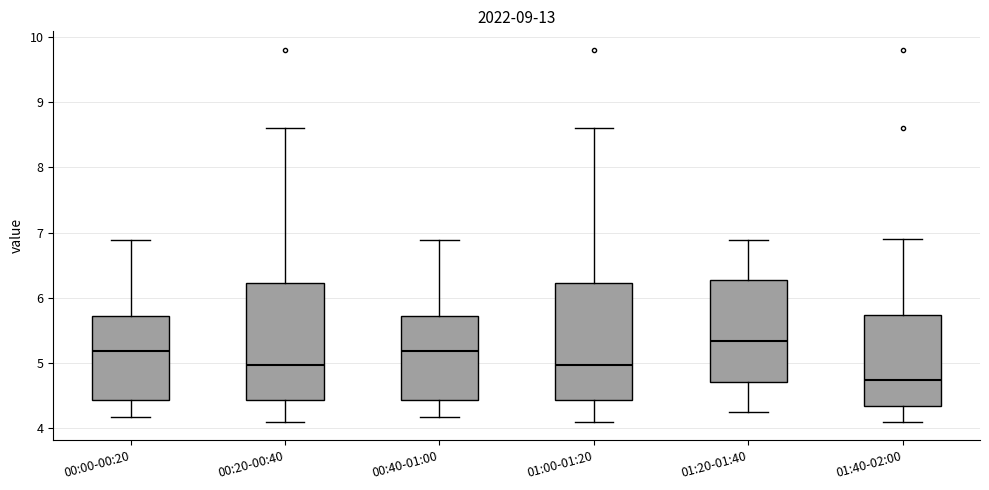

Where does the median line of the box for 00:40-01:00 sit on the y-axis? The values are not printed on the chart, so give them approximately, as read against the axis.

5.2